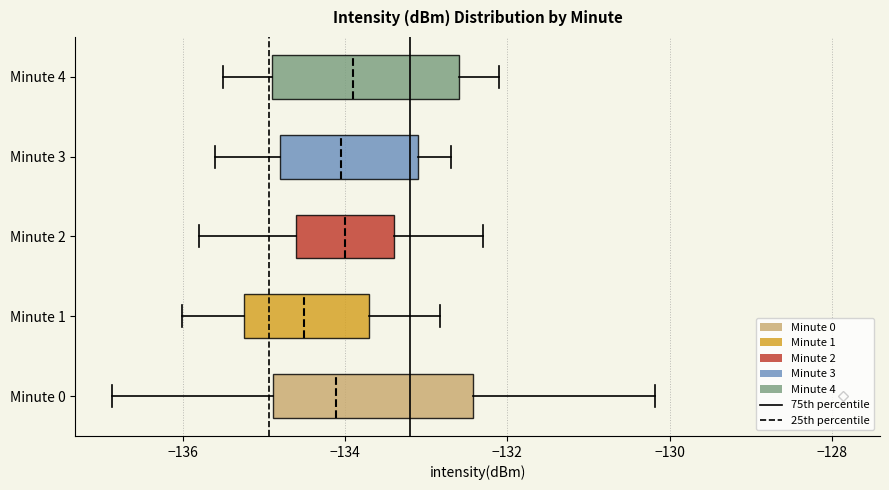

Where does the left whisker of the box for Minute 3 end on the x-axis? The values are not printed on the chart, so give them approximately, as read against the axis.

-135.6